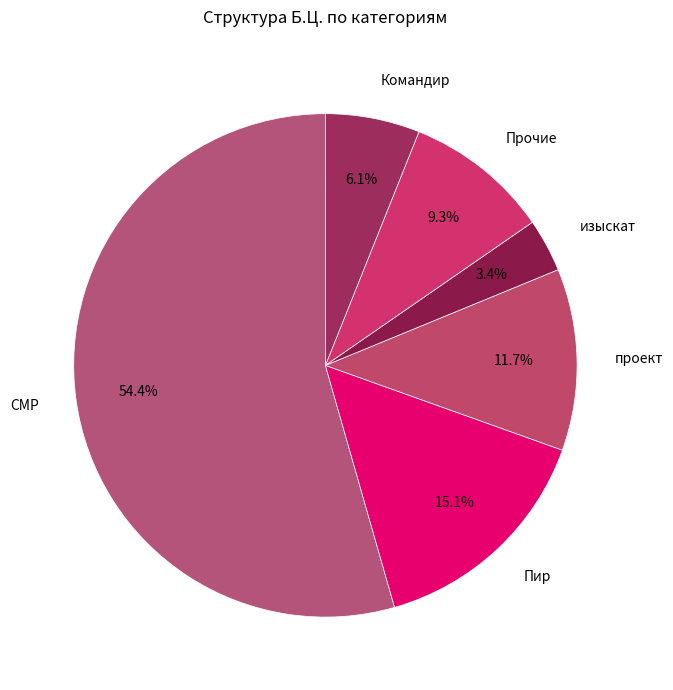

Rank the categories by value from lowest to highest.

изыскат, Командир, Прочие, проект, Пир, СМР